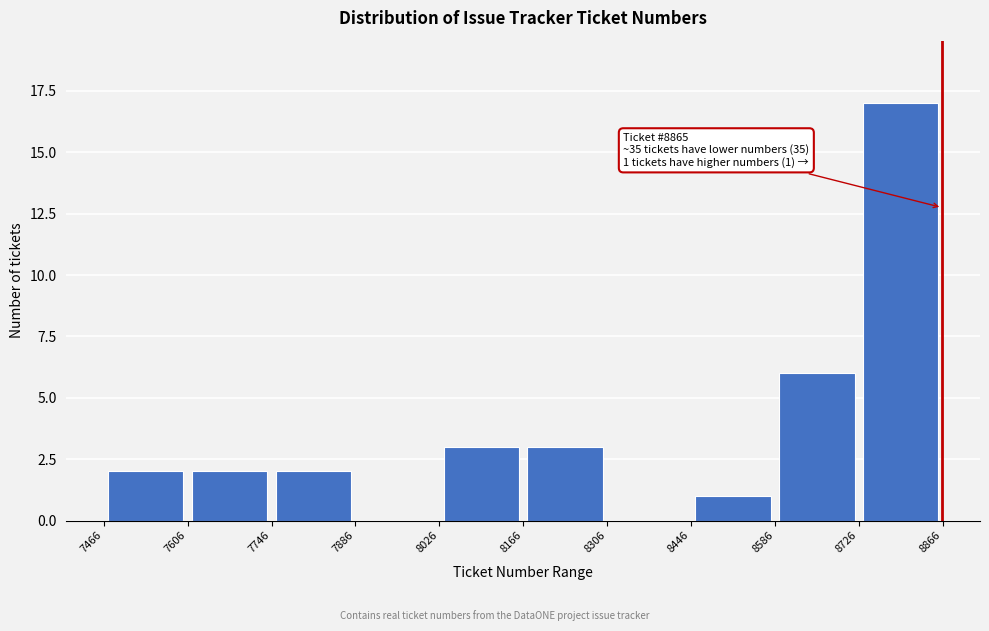

Which range on the x-axis has the tallest bar?

8726 to 8866